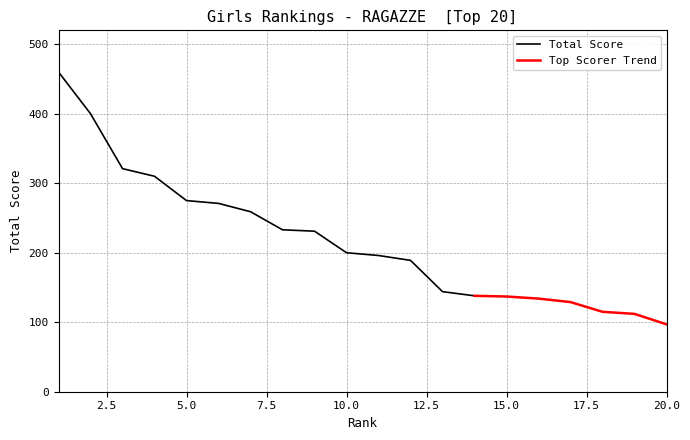

True or false: Total Score has more than 2 points higher than both neighbors.

False